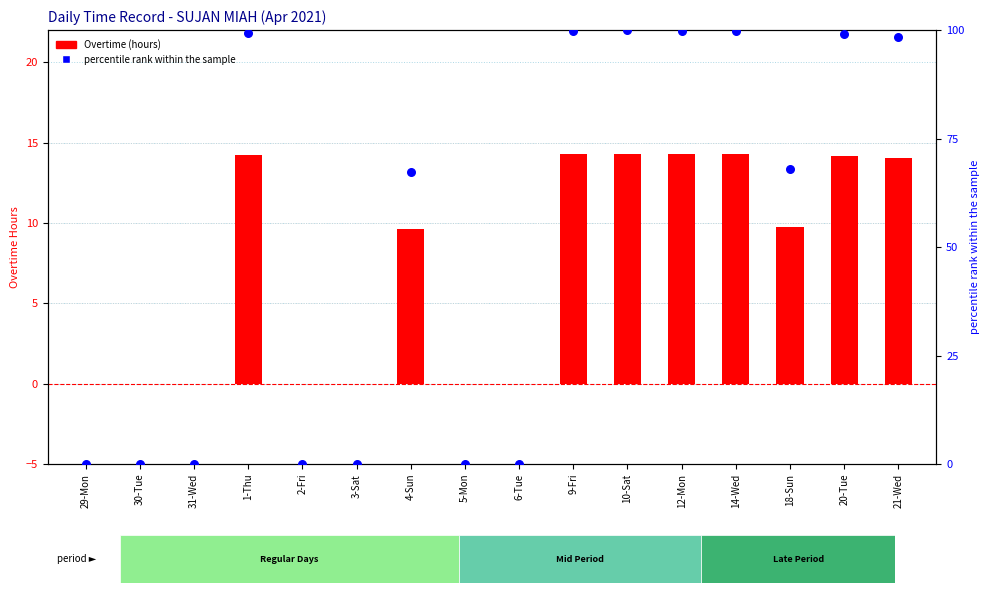

Which series has the largest Y range (max minus min)?

percentile rank within the sample